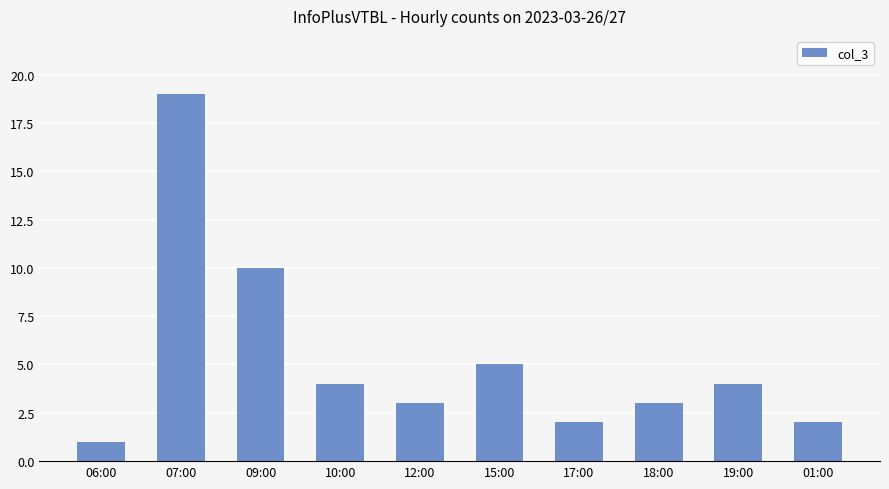

The chart shows a value of 4 at 19:00. True or false?

True